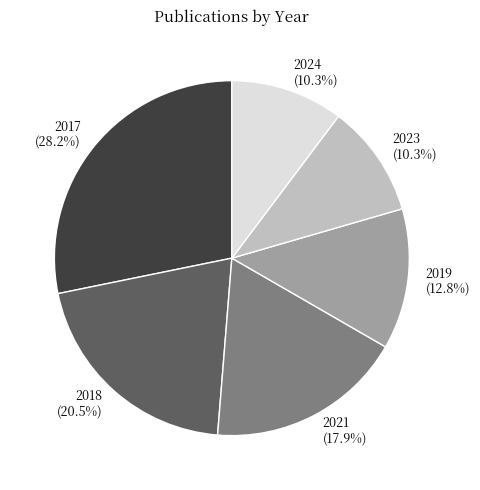

Is it true that 2019 is 13% of the pie?

True